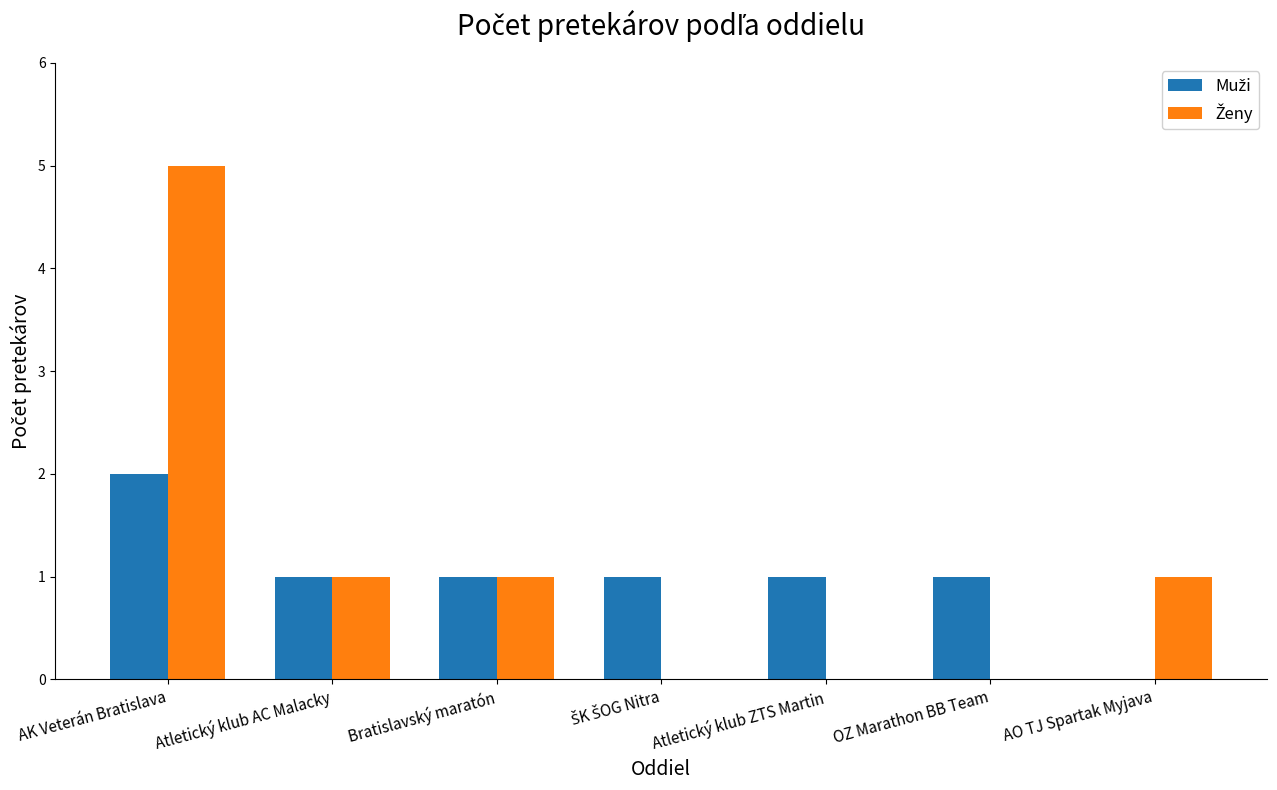

How many groups of bars are there?

7